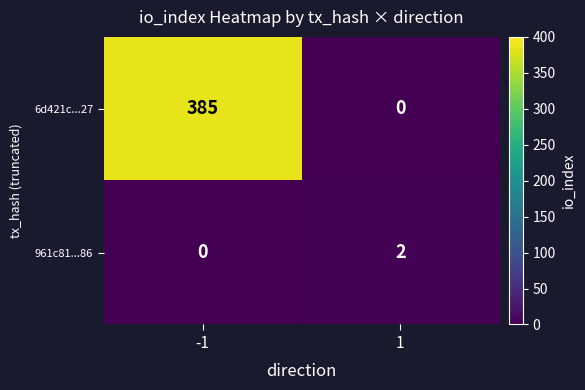

Count the number of data series in this chart.

2